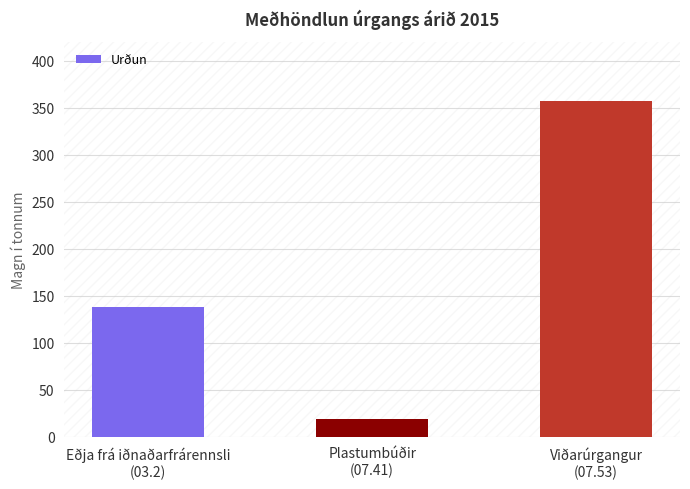

Reading left to right, transcribe all the data shown in this chart.

137.7	19.2	357.5